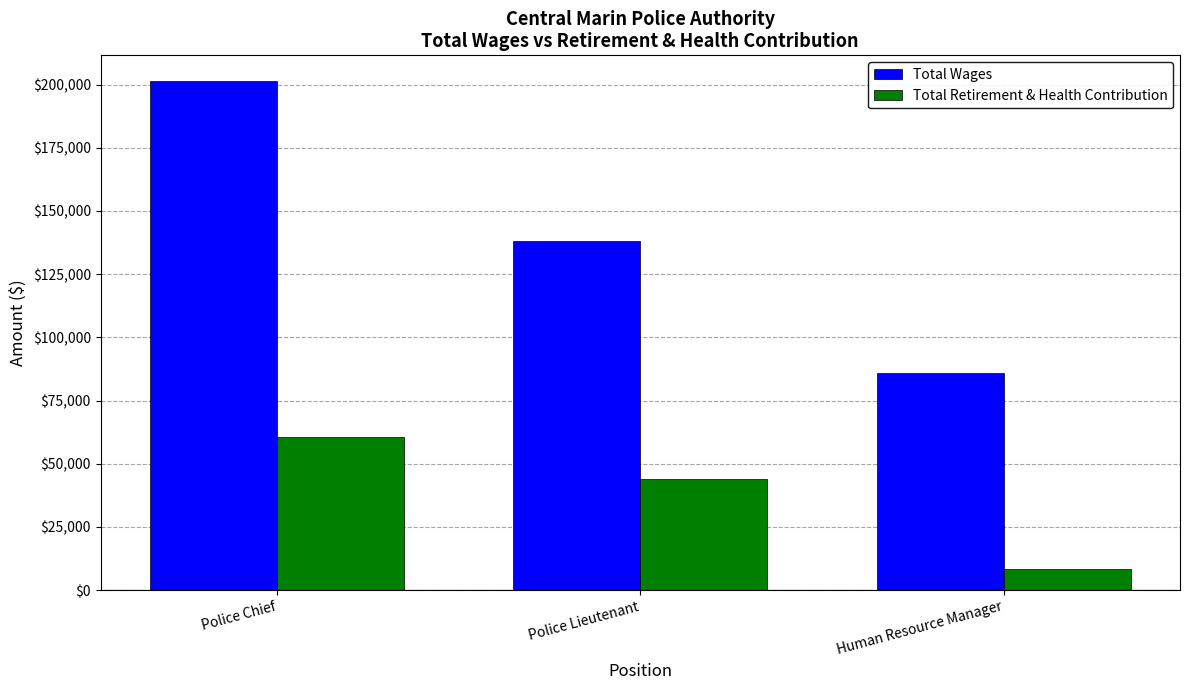

Which category has the lowest value in the Total Wages series?

Human Resource Manager